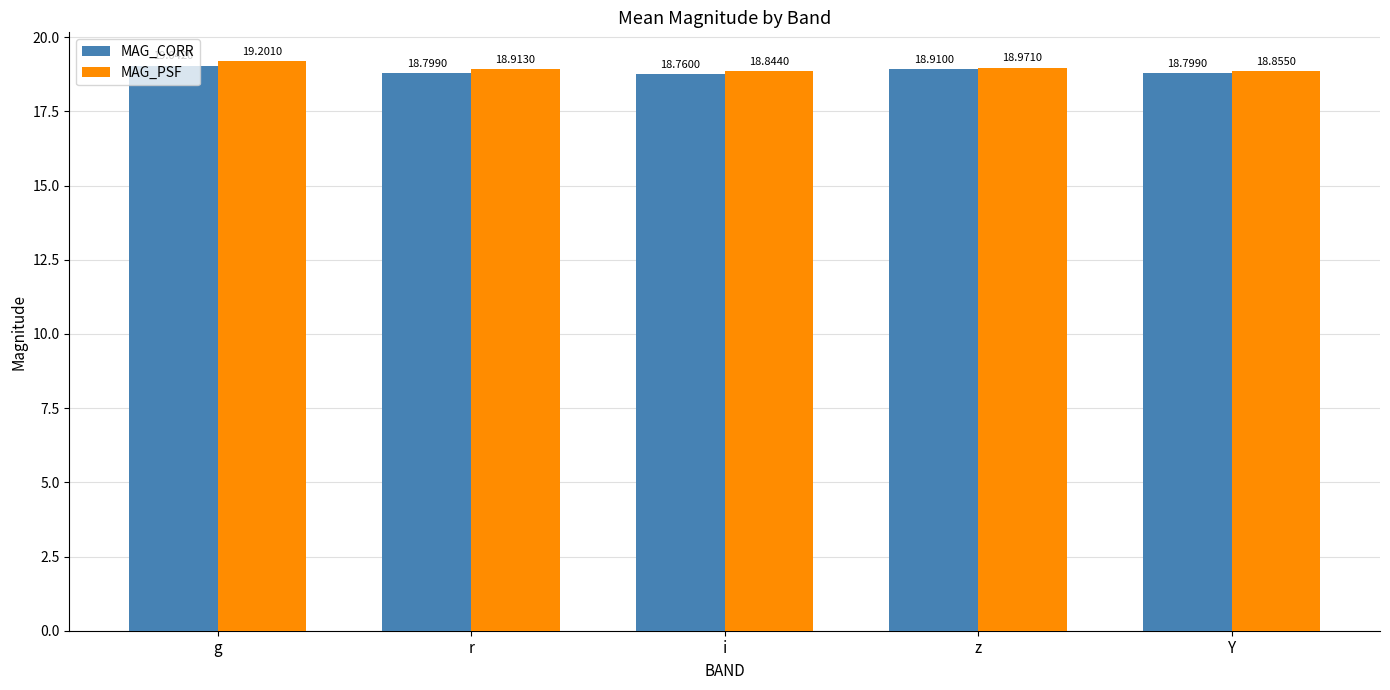

Which series changed the most between g and Y?

MAG_PSF